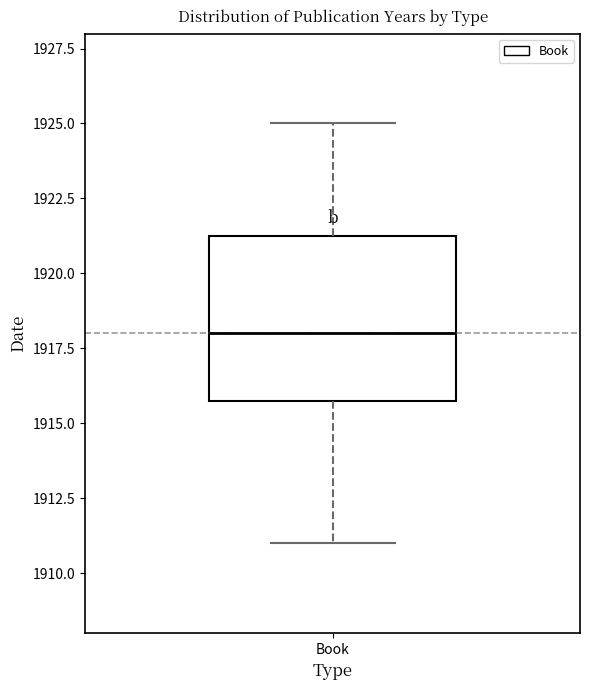

Read this box plot against the y-axis: the position of the median line, the range covered by the box, and the ends of both whiskers. The values are not printed on the chart, so give them approximately, as read against the axis.

median 1918.0, box 1916.0 to 1921.5, whiskers 1911.0 to 1925.0